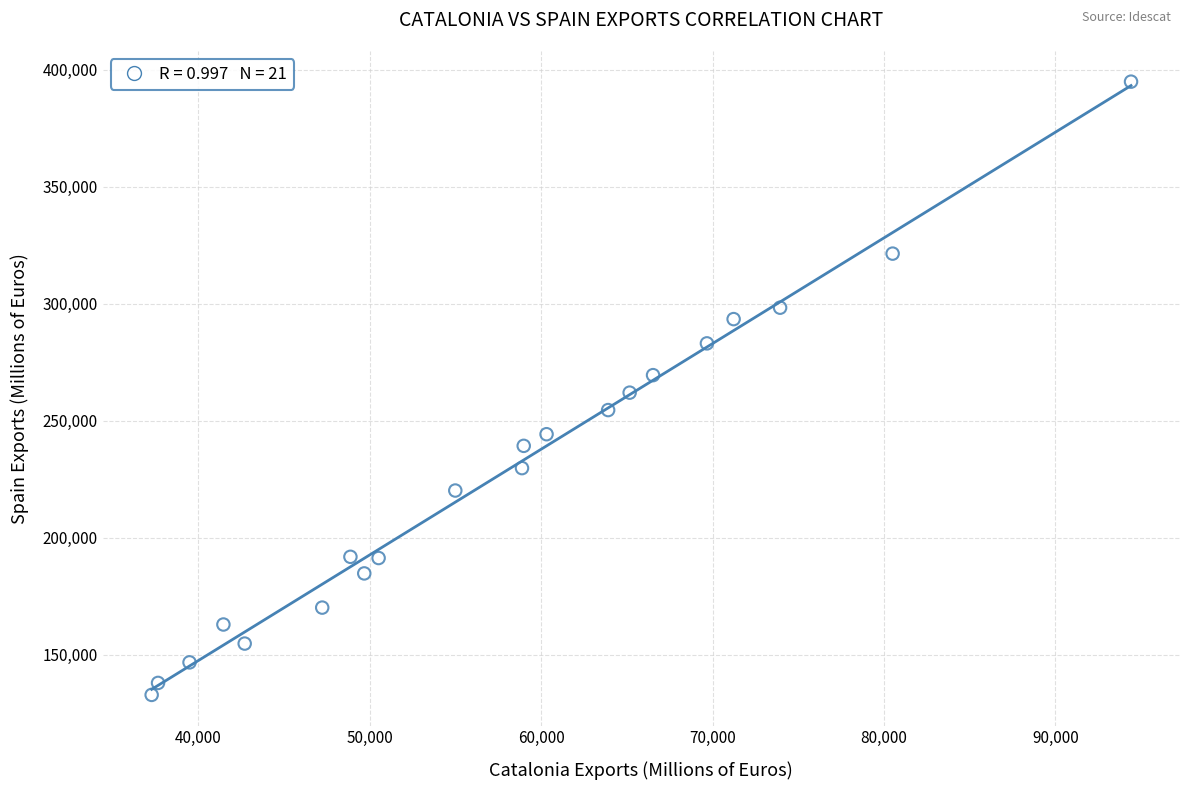

What is the range of Y values (max minus min)?

261979.1